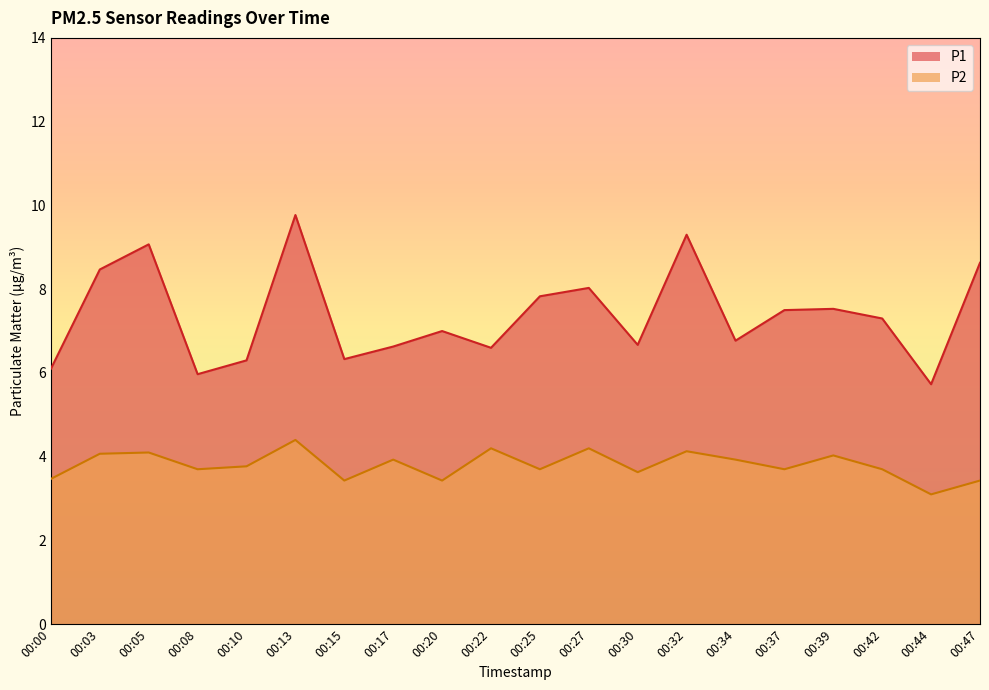

Does the chart display data point markers on the line(s)?

No